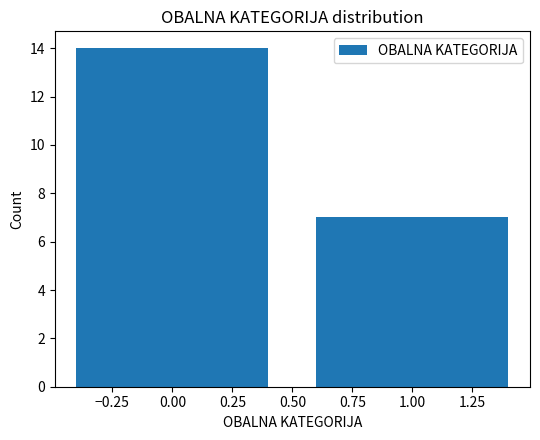

Reading right to left, what are all the values shown in this chart?

7	14